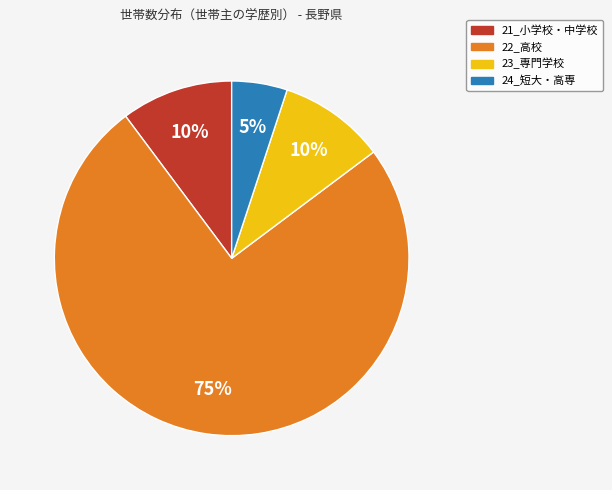

Count the number of slices in the pie.

4